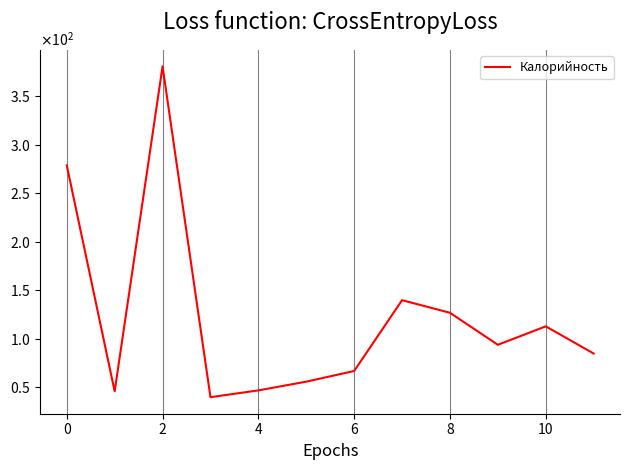

Is this an area chart (filled region under the line)?

No